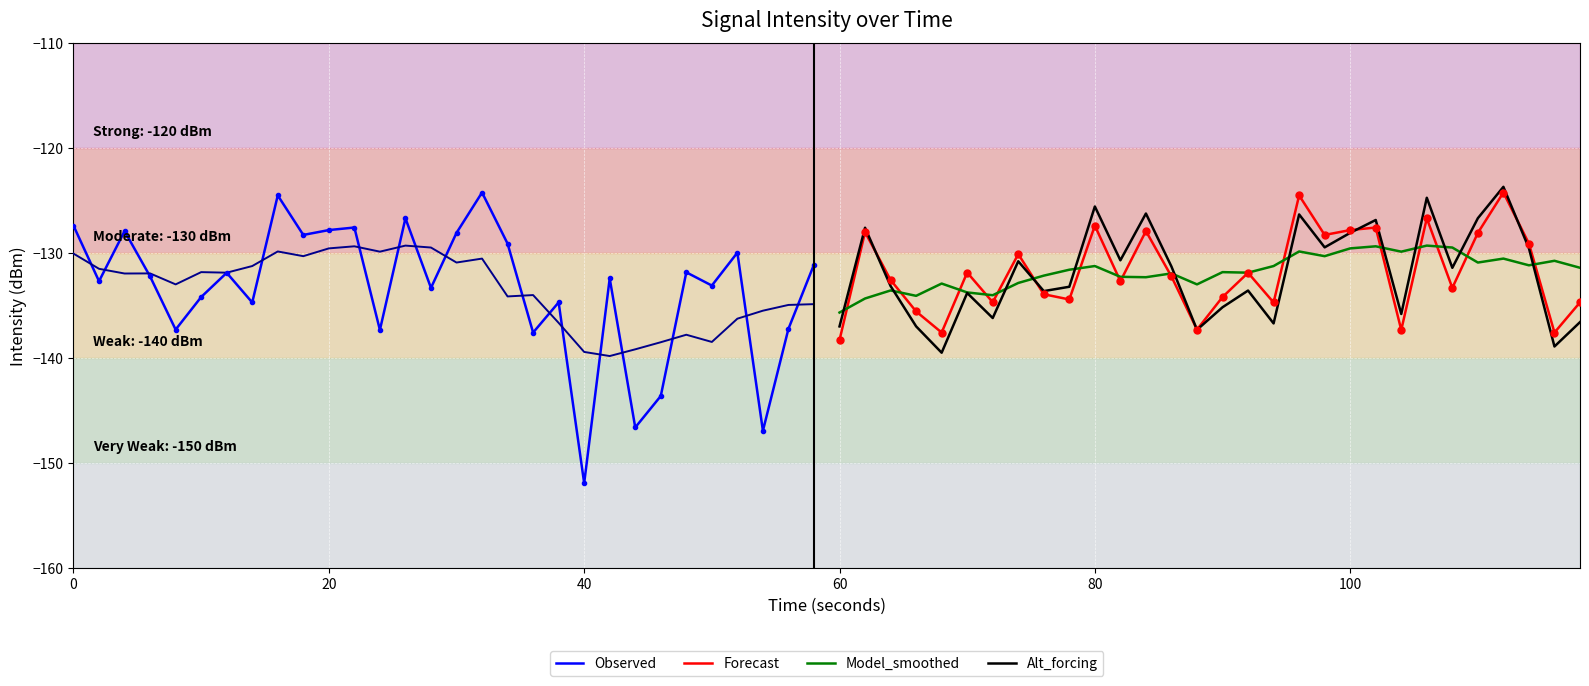

Count the number of data series in this chart.

4